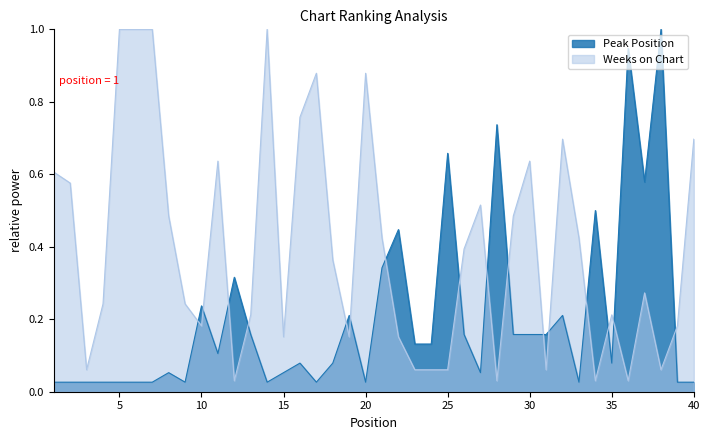

What are all the series names shown in the legend?

Peak Position, Weeks on Chart